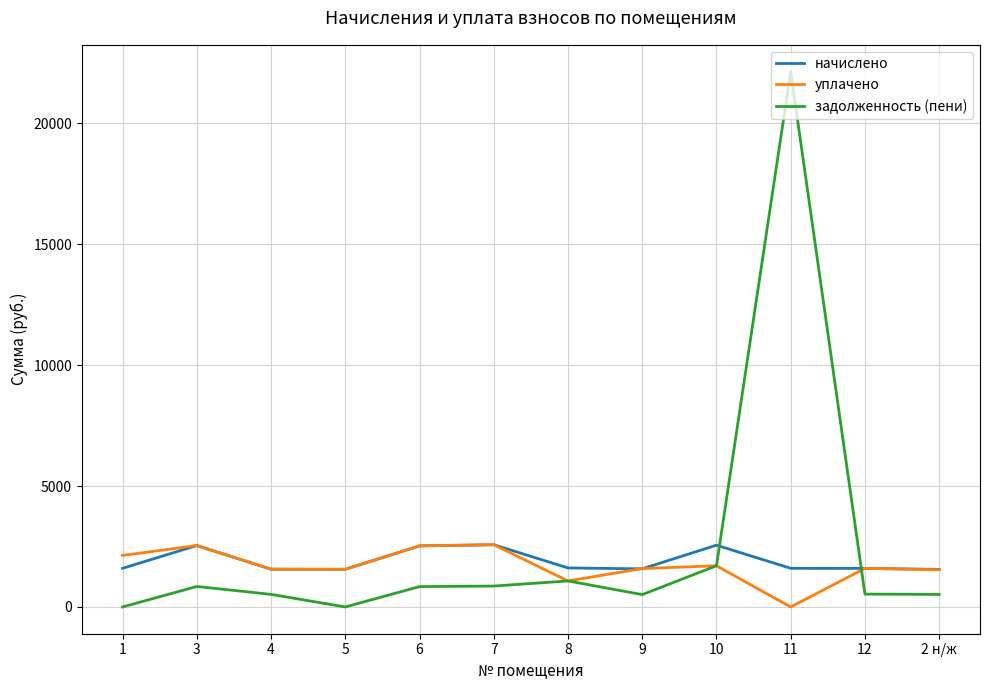

Between 5 and 11, which series saw the biggest shift?

задолженность (пени)